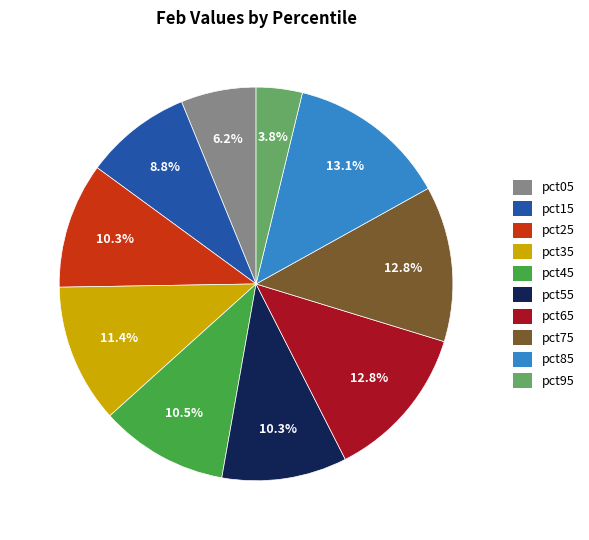

Which slice is the smallest?

pct95